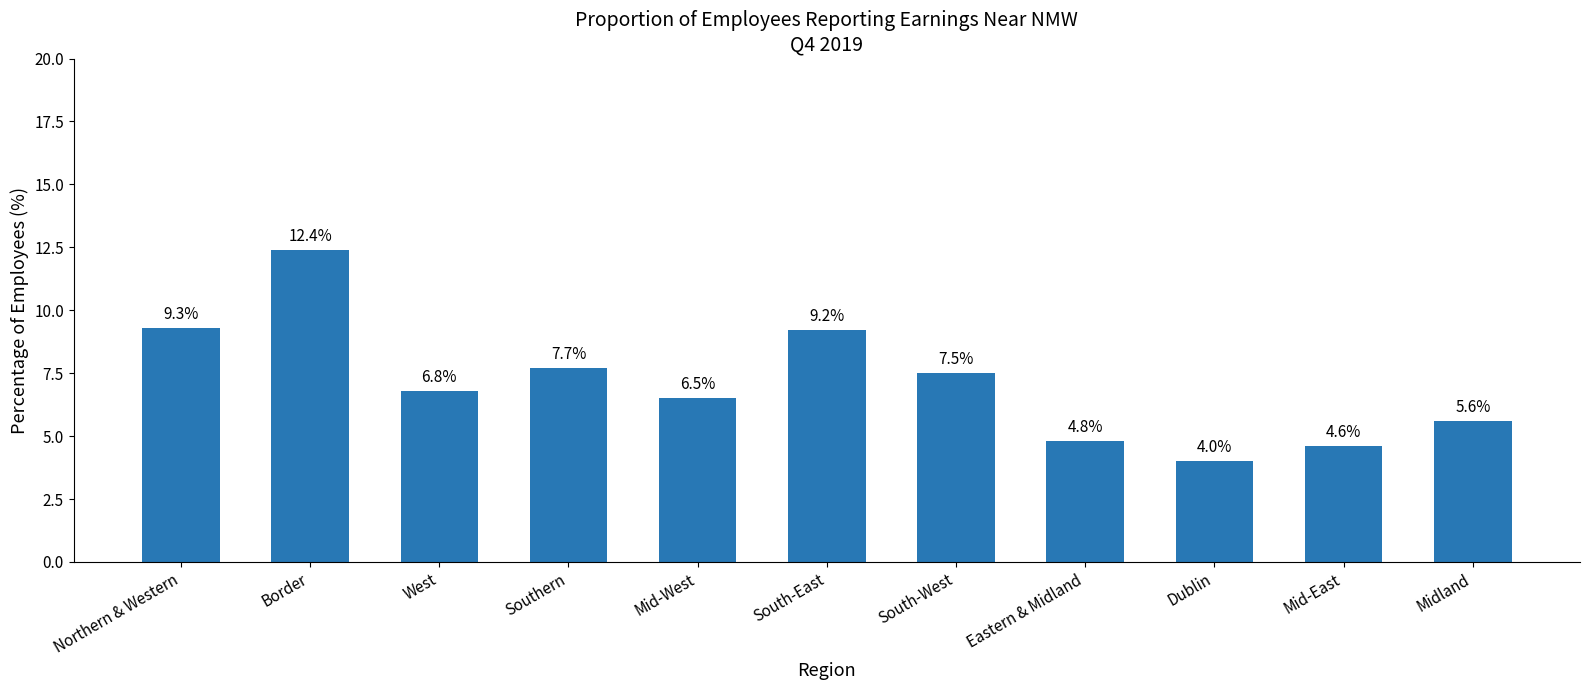

What is the change in value from South-West to Eastern & Midland?

-2.7